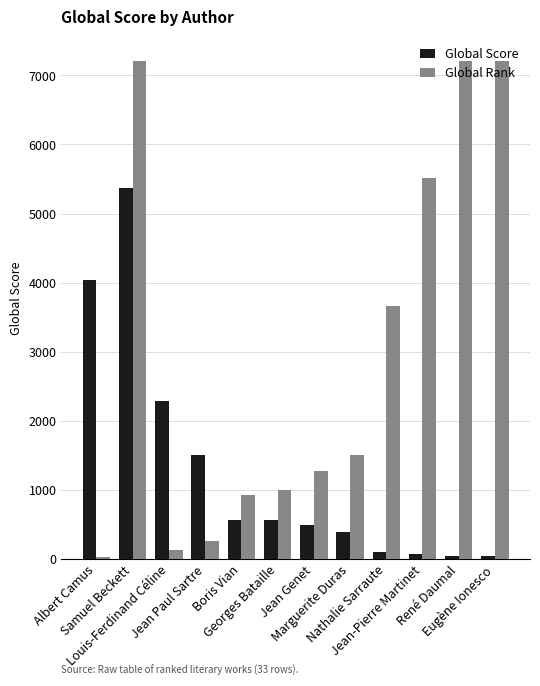

What are all the series names shown in the legend?

Global Score, Global Rank